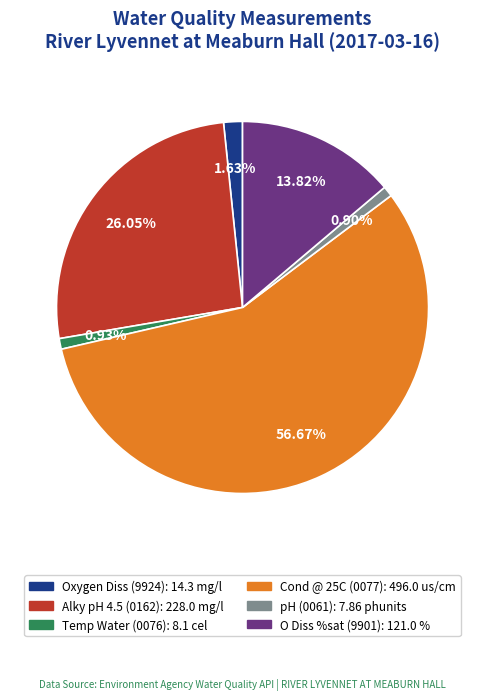

What portion of the pie excludes Oxygen Diss?

98.4%